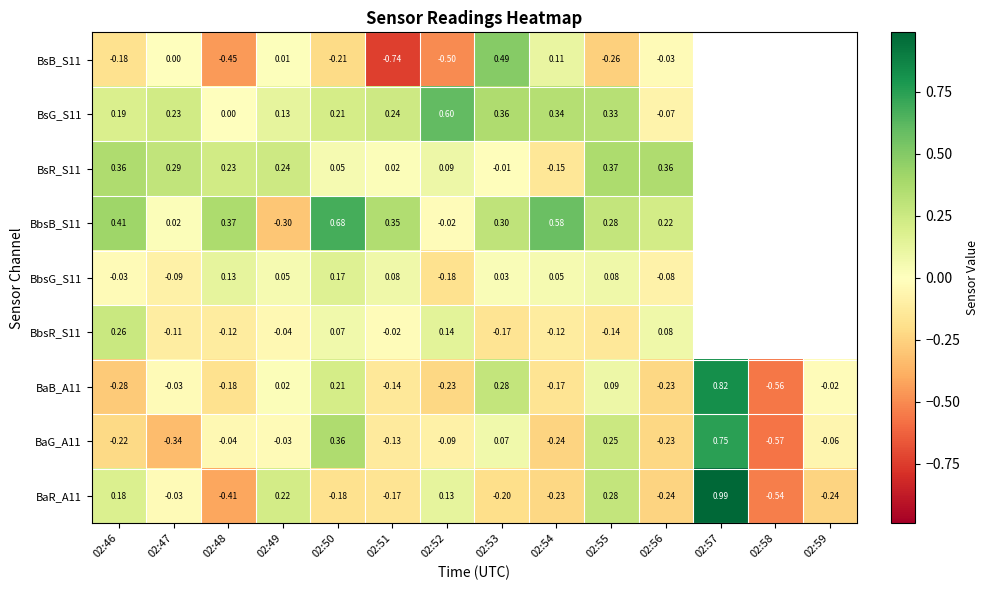

What is the spread (max minus min) of values at 02:48?

0.8